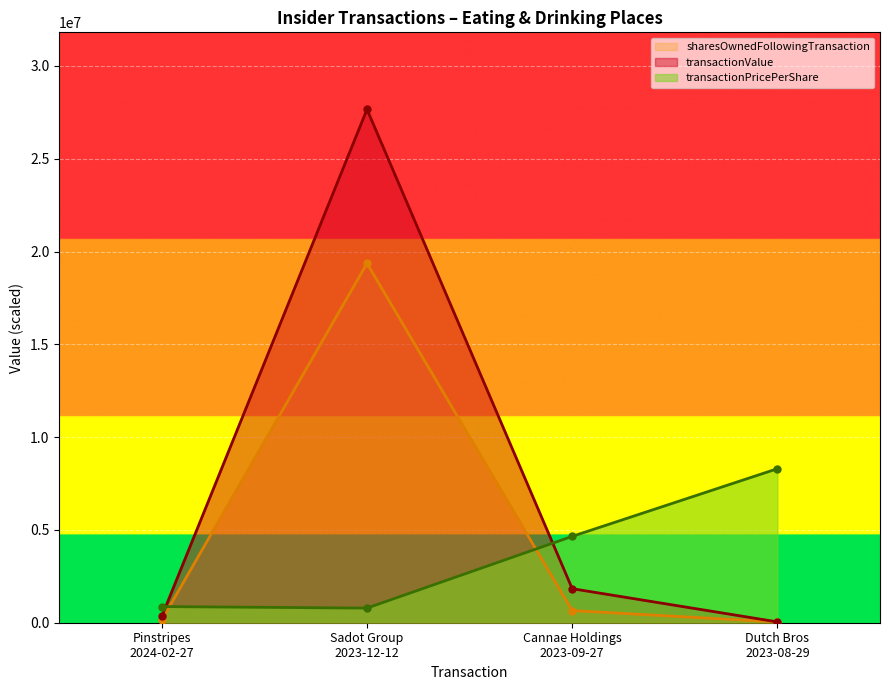

What is the greatest value displayed?

27661450.0